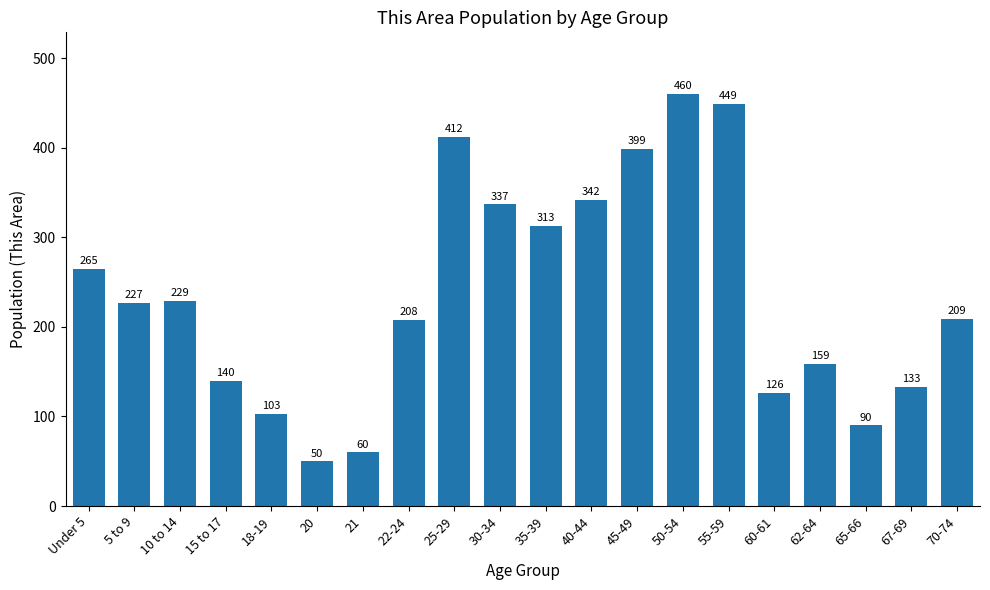

What is the label of the 16th bar from the left?

60-61